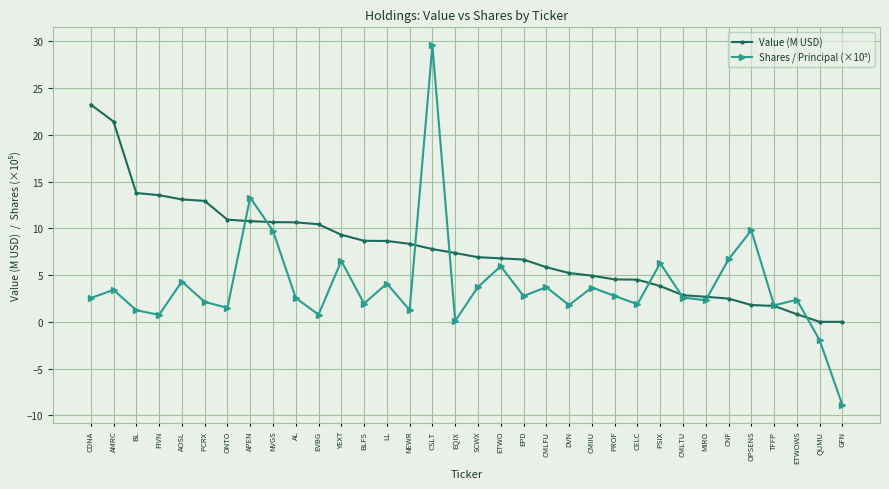

What value does the Value (M USD) series have at CSLT?

7.8